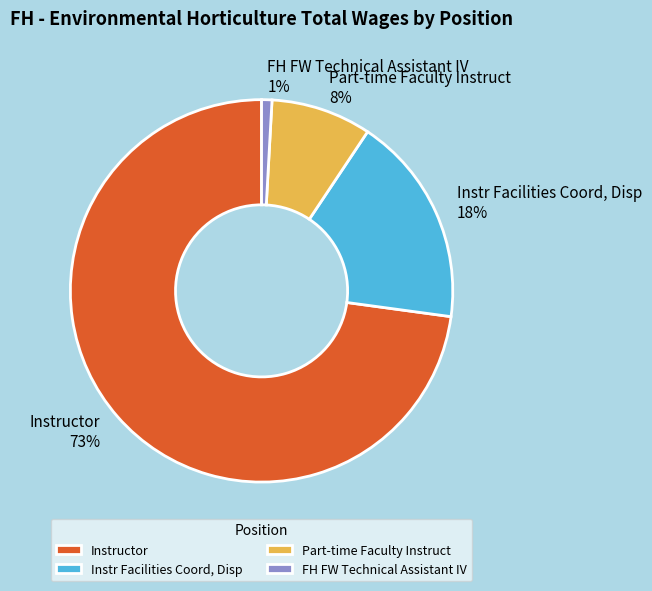

Is it true that Instr Facilities Coord, Disp is 18% of the pie?

True